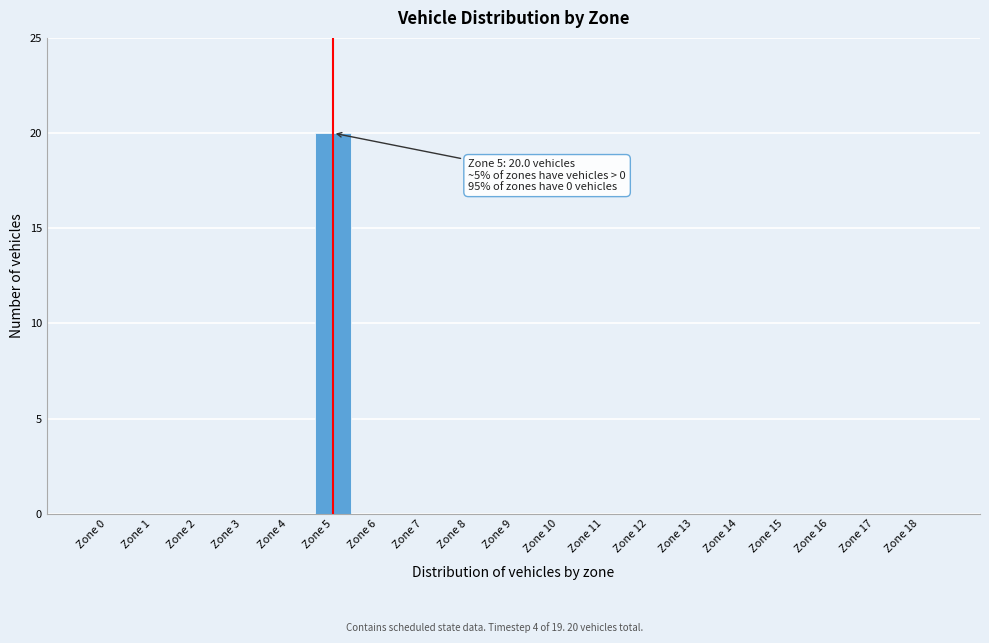

Reading left to right, transcribe all the data shown in this chart.

Zone 0=0	Zone 1=0	Zone 2=0	Zone 3=0	Zone 4=0	Zone 5=20	Zone 6=0	Zone 7=0	Zone 8=0	Zone 9=0	Zone 10=0	Zone 11=0	Zone 12=0	Zone 13=0	Zone 14=0	Zone 15=0	Zone 16=0	Zone 17=0	Zone 18=0